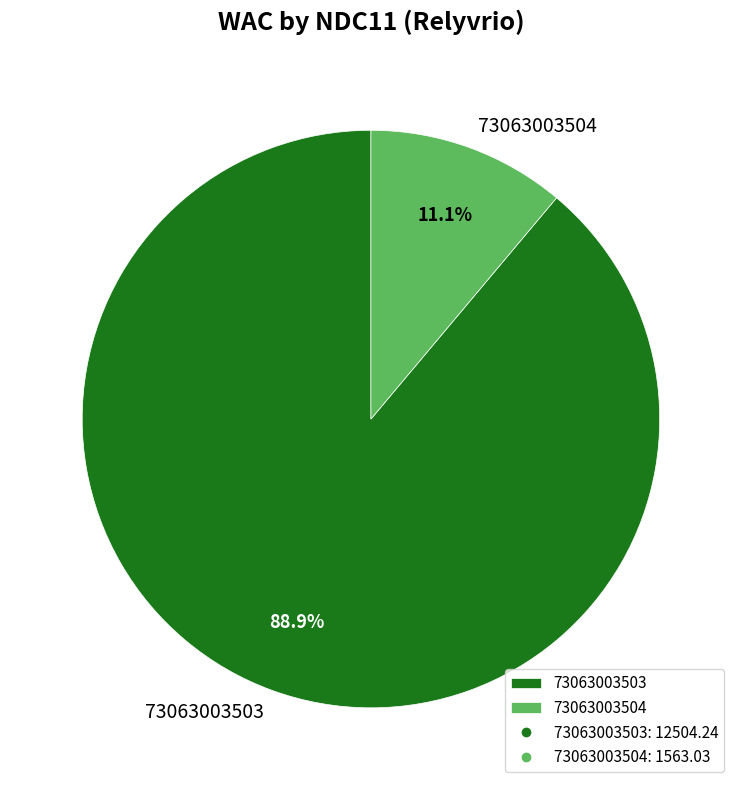

Approximately how many times larger is the value at 73063003504 compared to 73063003503?

0.1